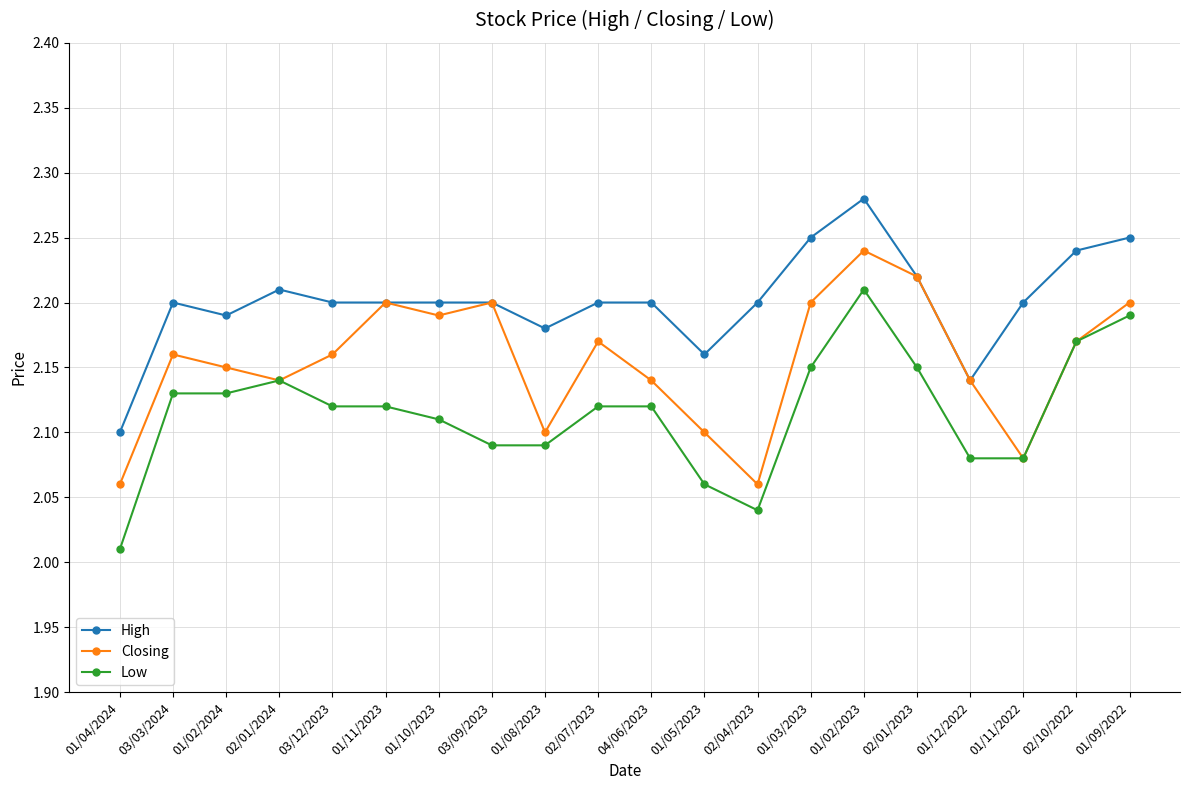

What are all the series names shown in the legend?

High, Closing, Low